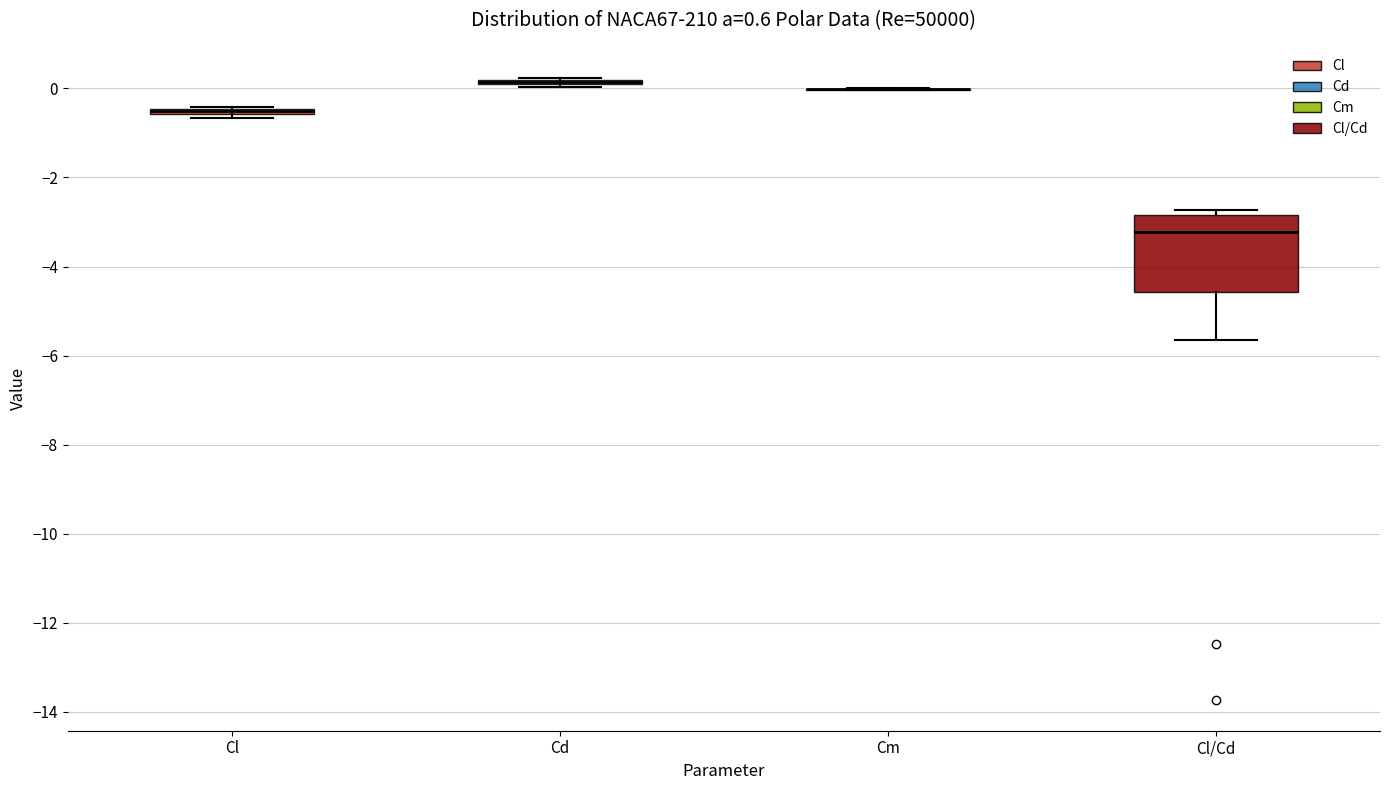

Comparing the boxes themselves (not the whiskers), which one is the tallest?

Cl/Cd